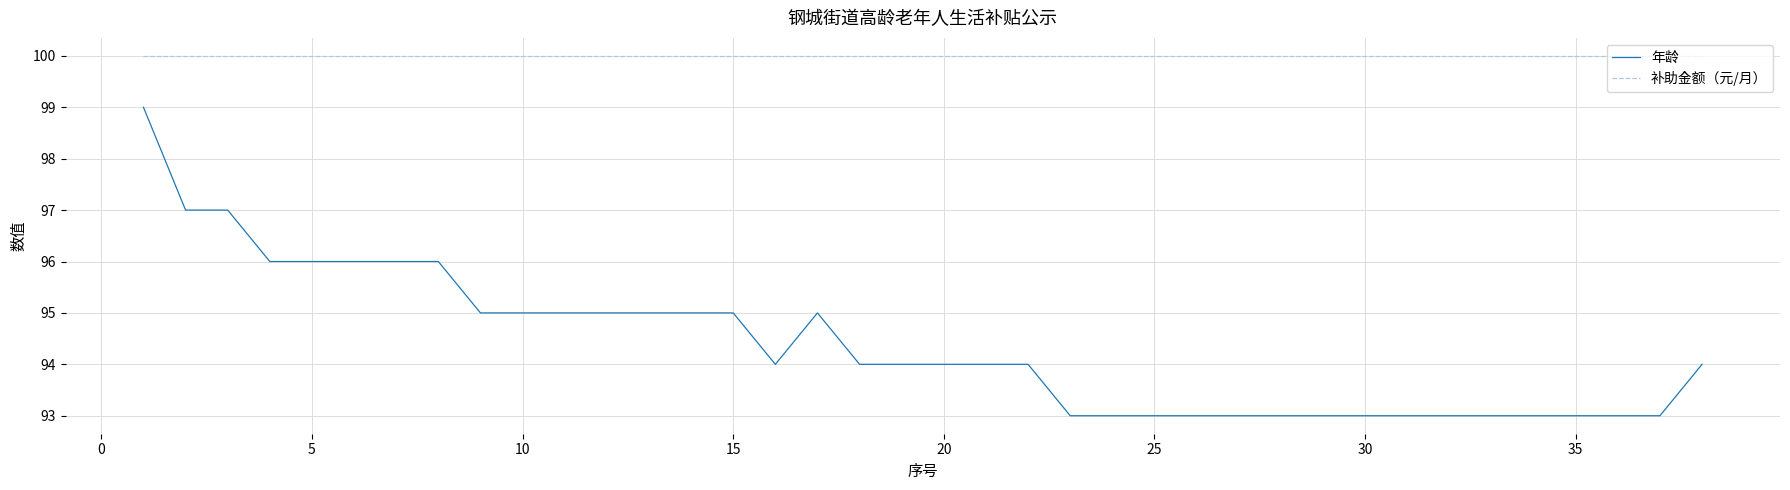

Which series has the largest total across all categories?

补助金额（元/月）